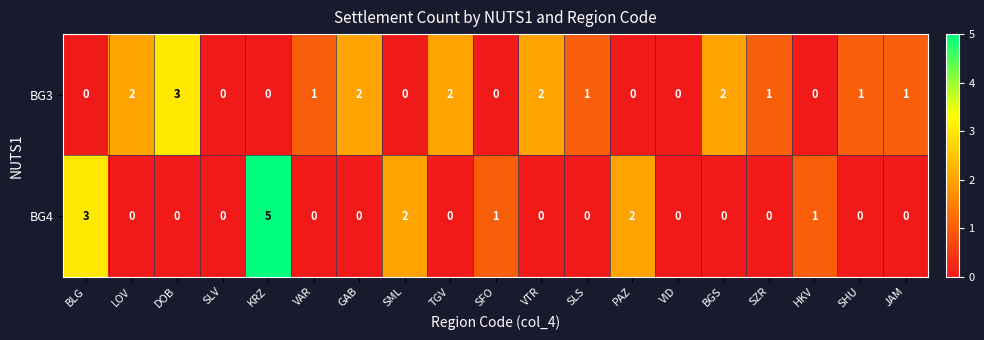

At which label does BG3 first exceed 1?

LOV